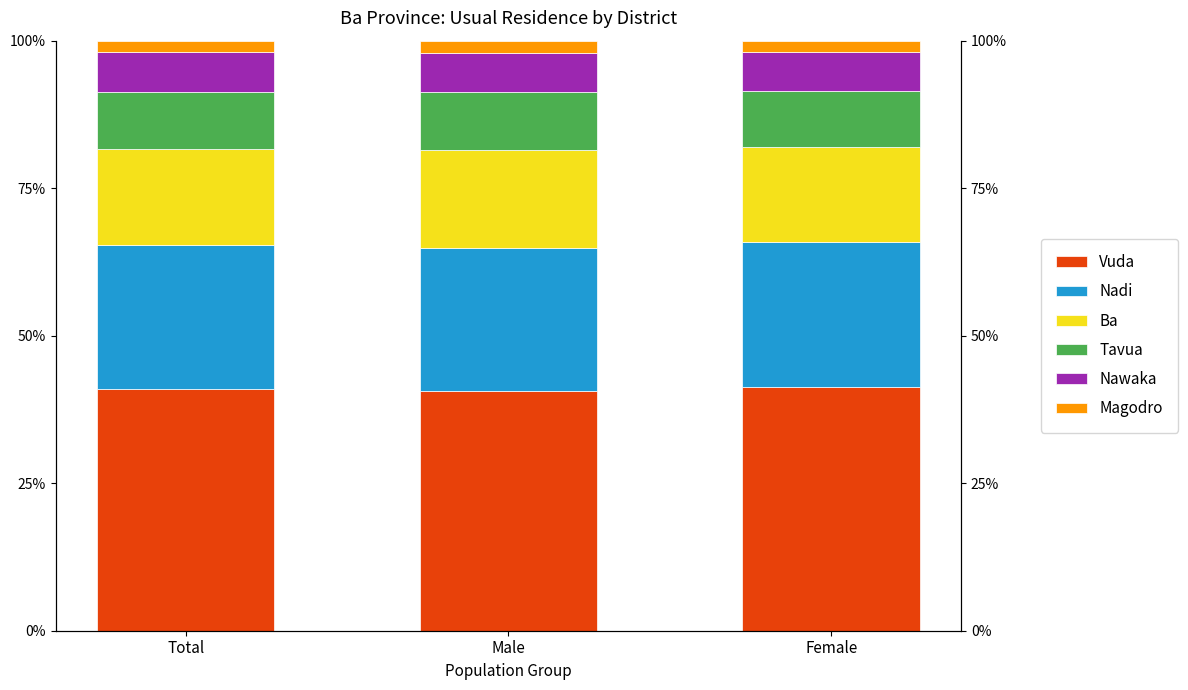

Is the value of Nawaka at Male greater than the value of Vuda at Male?

No